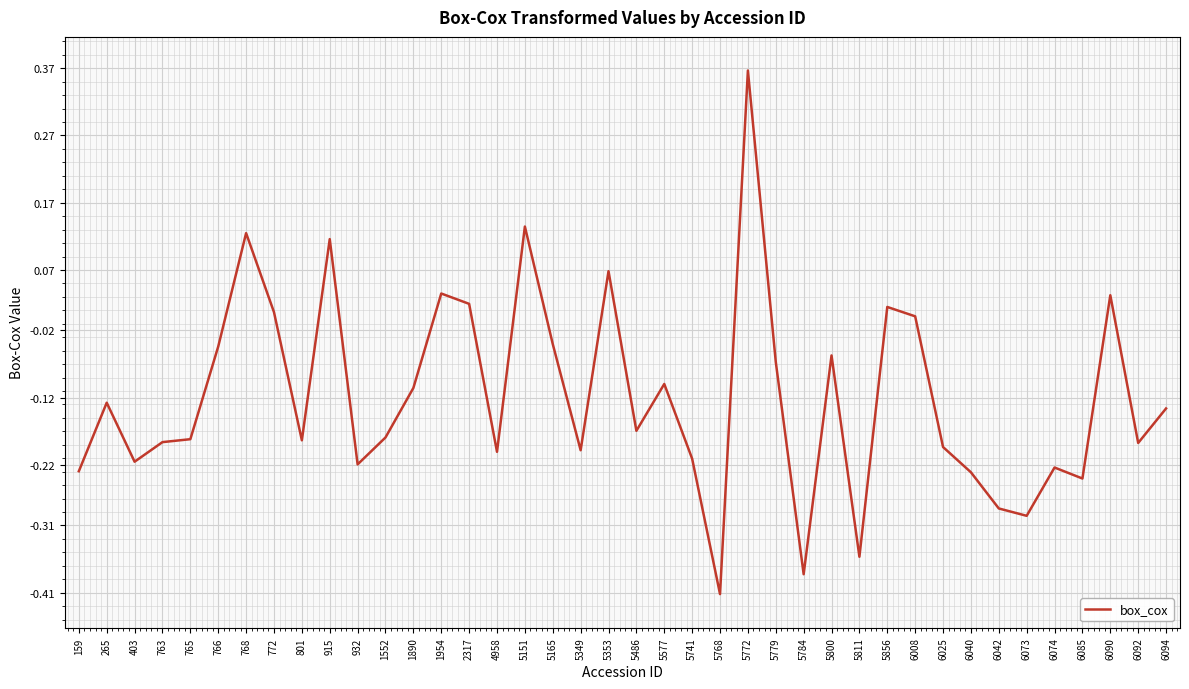

What is the difference between the maximum and minimum values?

0.8